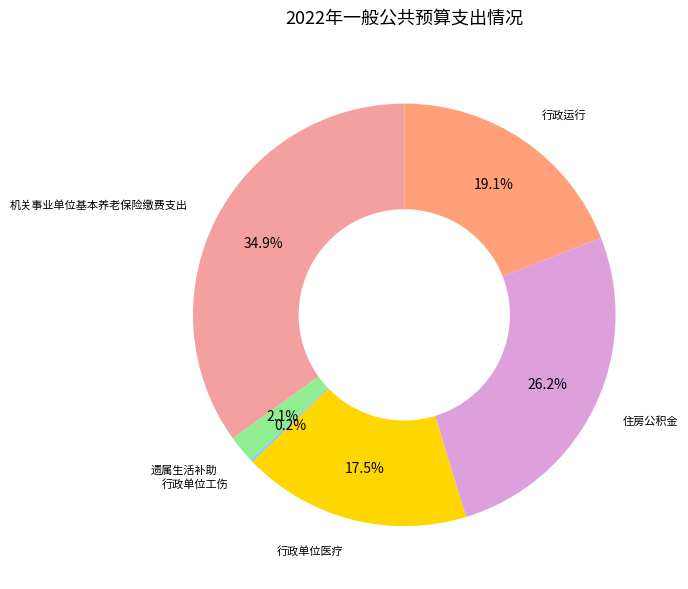

Rank the categories by value from highest to lowest.

机关事业单位基本养老保险缴费支出, 住房公积金, 行政运行, 行政单位医疗, 遗属生活补助, 行政单位工伤